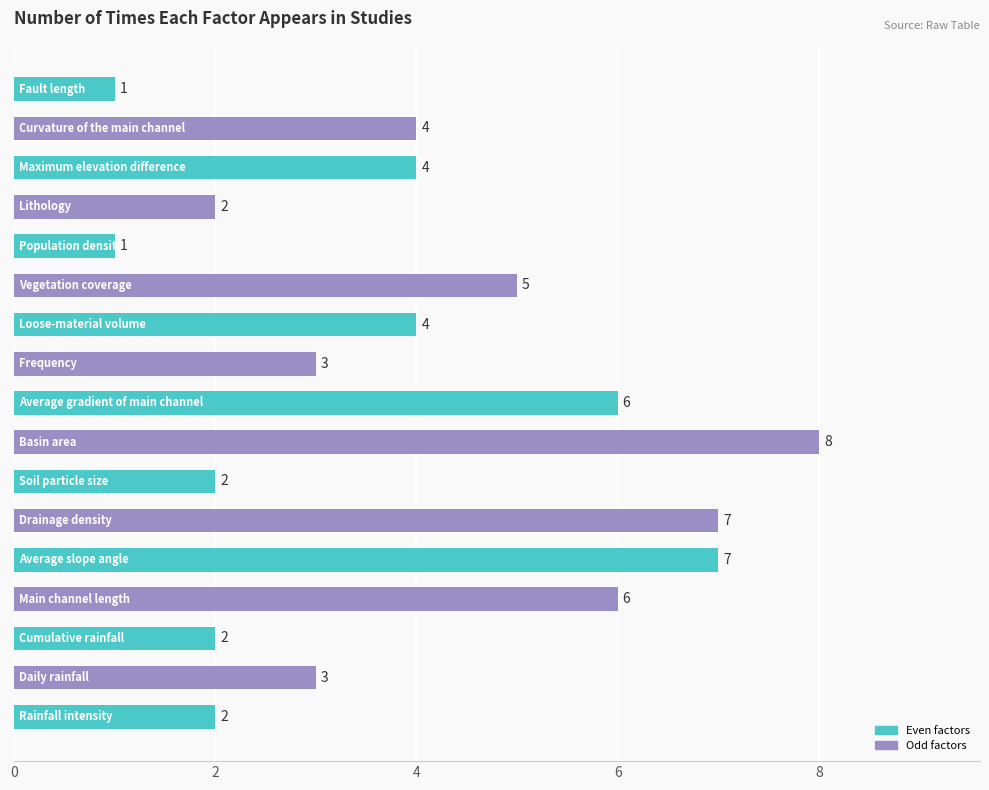

What is the difference between the second highest and minimum values?

6